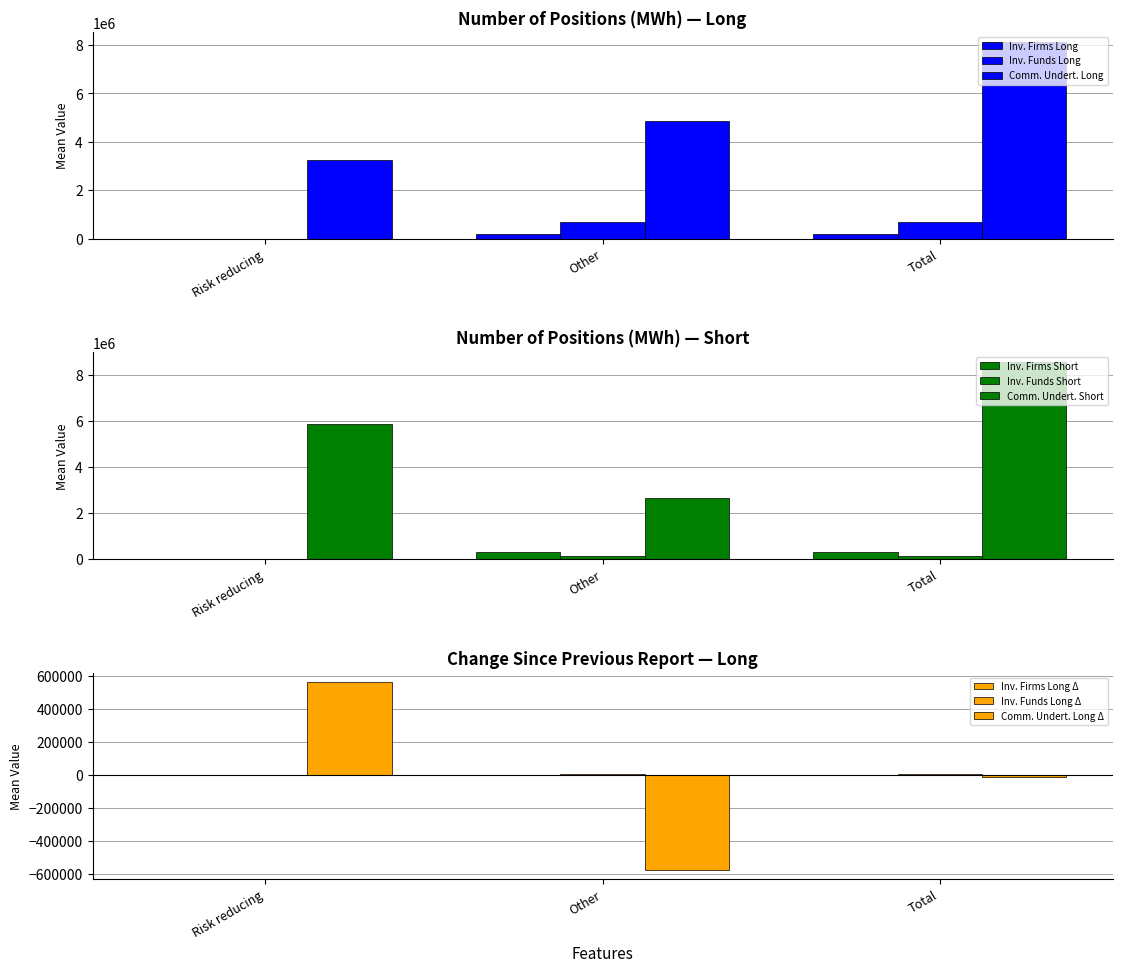

The Commercial Undertakings Short series shows 5892019 at Risk reducing. True or false?

True